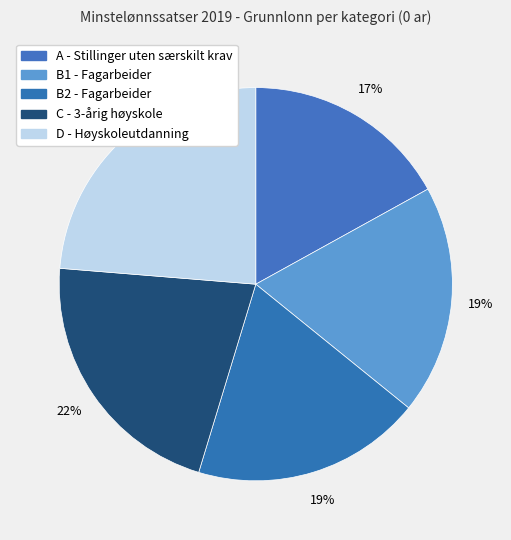

How many segments does this pie chart have?

5